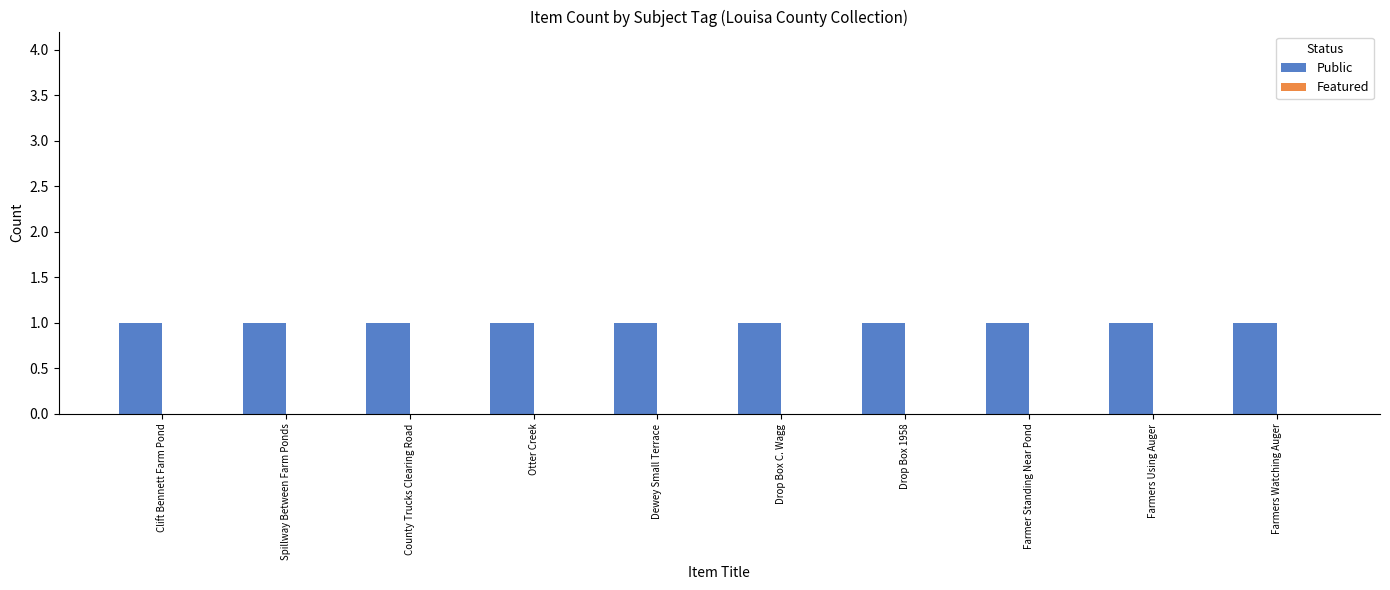

Which series changed the most between Spillway Between Farm Ponds and Drop Box 1958?

Public